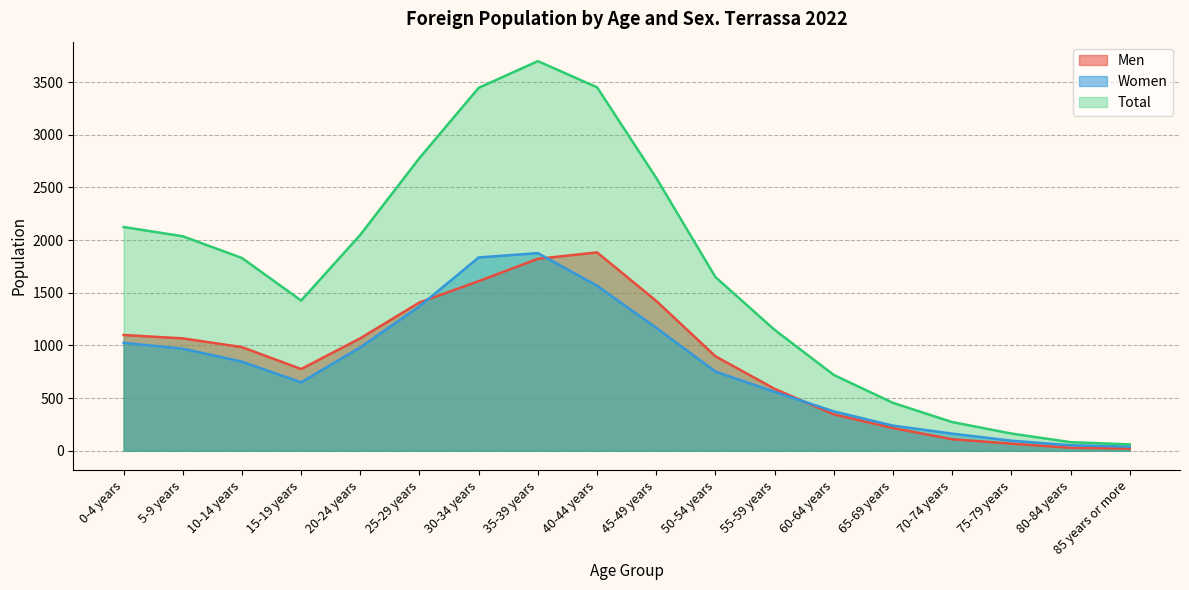

At which label does Men reach its peak?

40-44 years